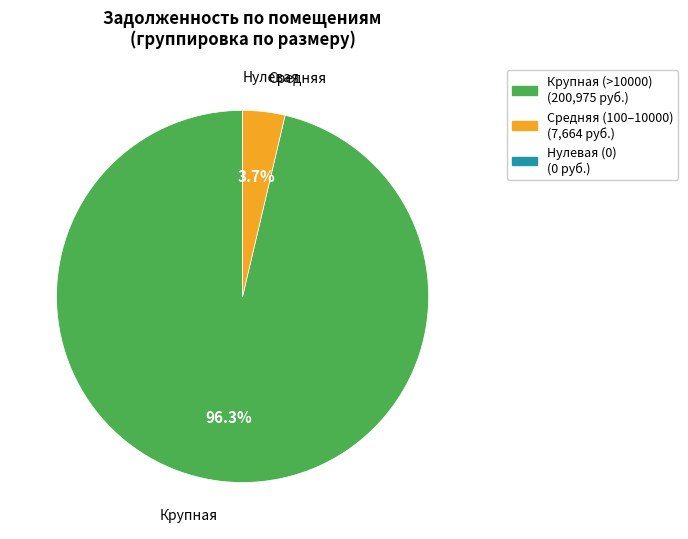

Does any single category account for the majority?

Yes